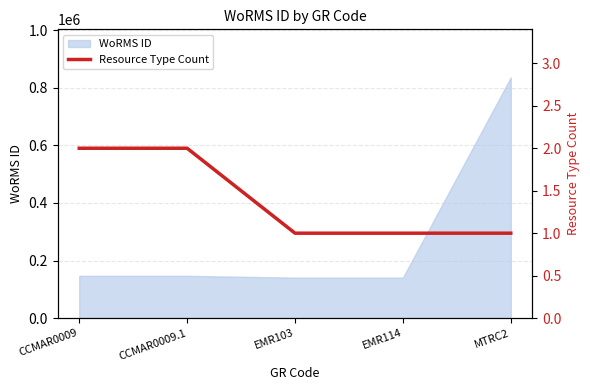

Is it true that the value at MTRC2 is 1?

False